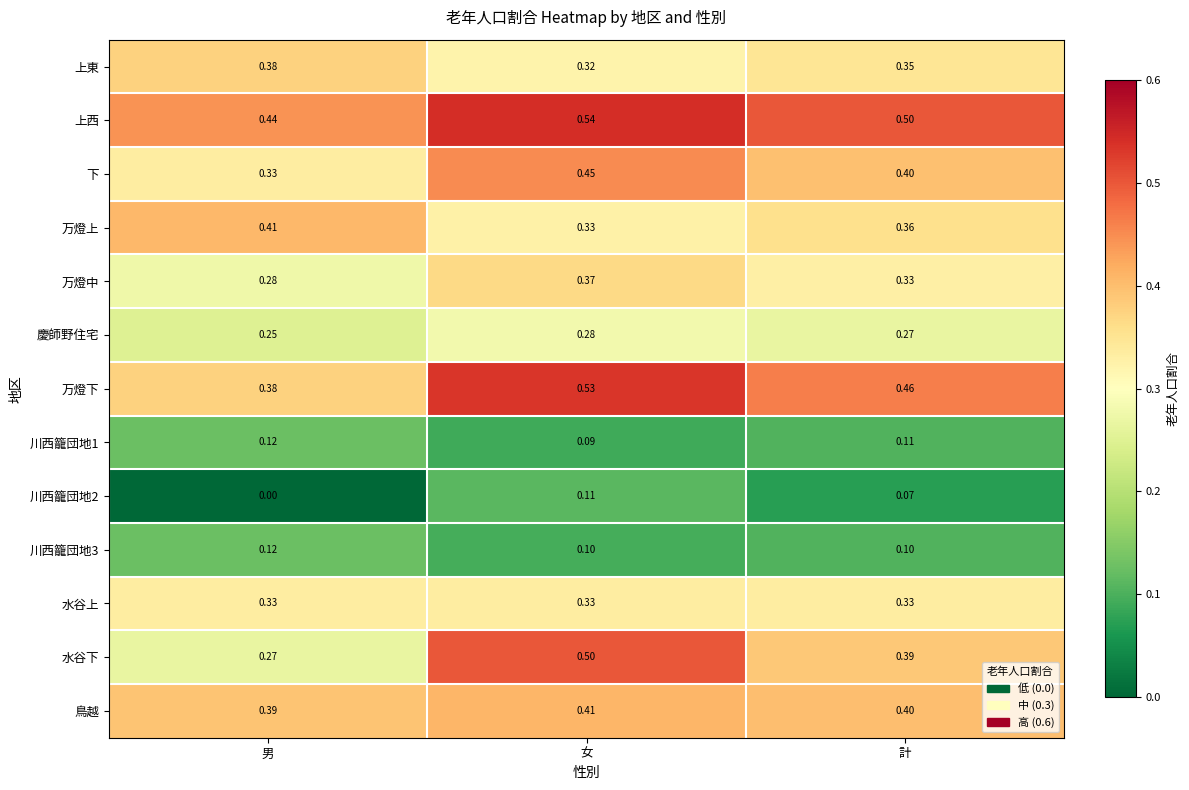

Which category has the highest value across all series?

女